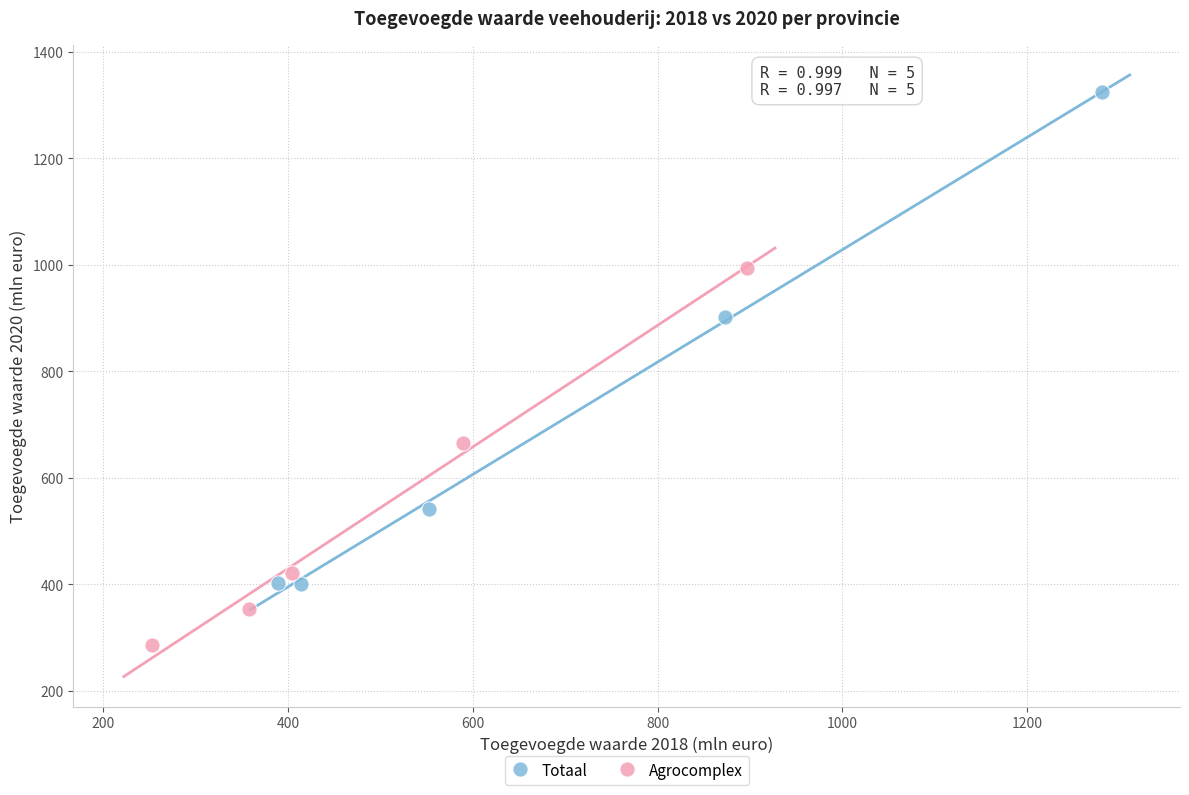

Which series has the widest spread of Y values?

Totaal